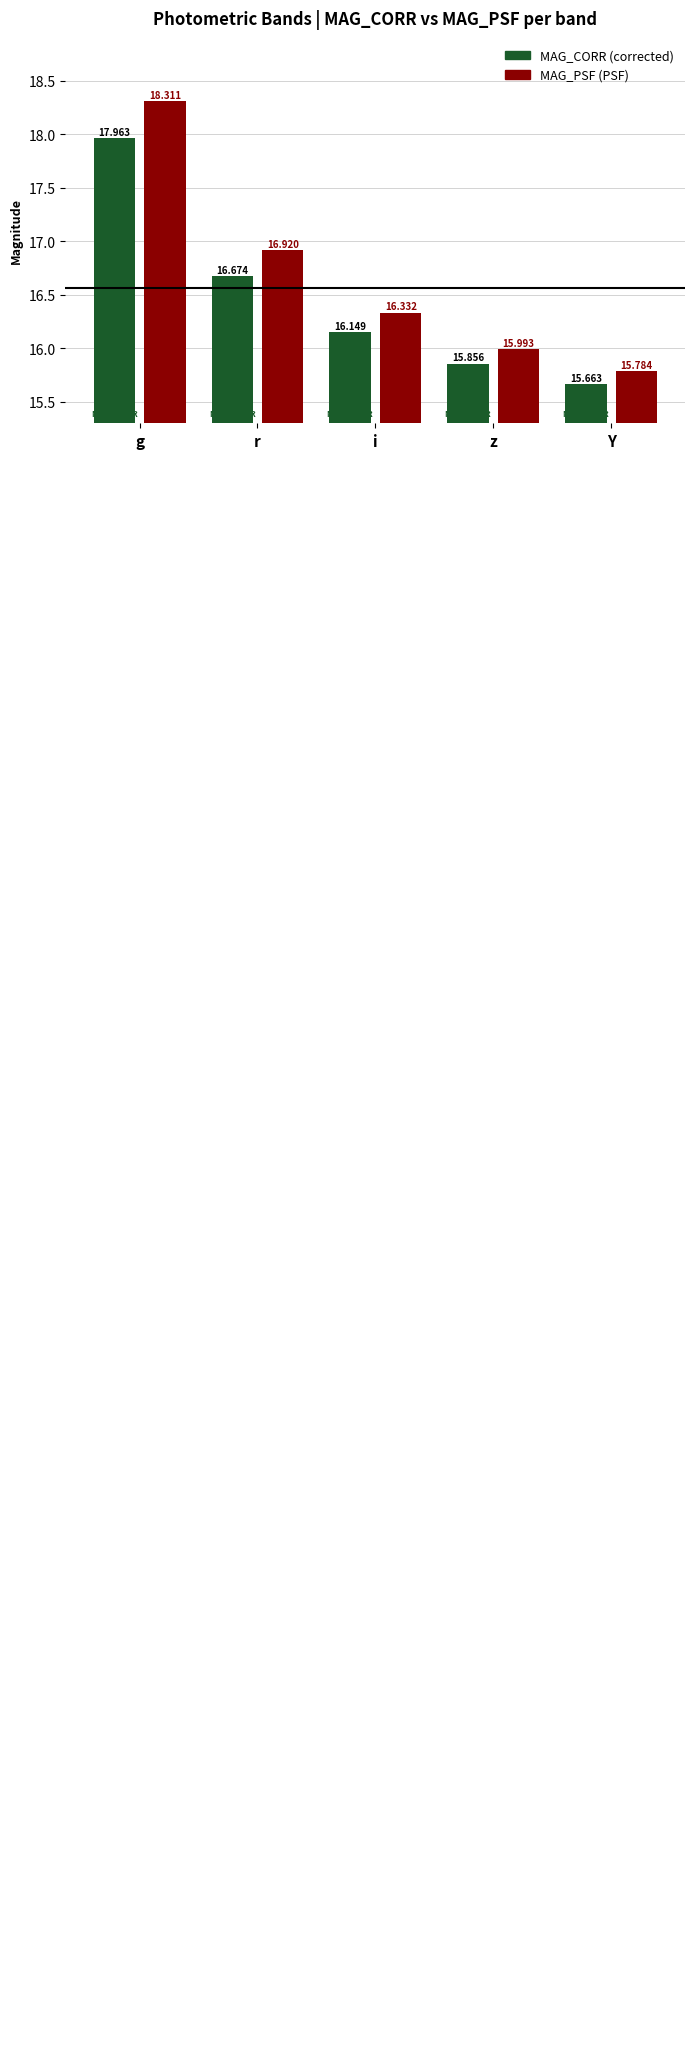

Reading right to left, transcribe all the data shown in this chart.

MAG_CORR: 15.7	15.9	16.1	16.7	18.0
MAG_PSF: 15.8	16.0	16.3	16.9	18.3